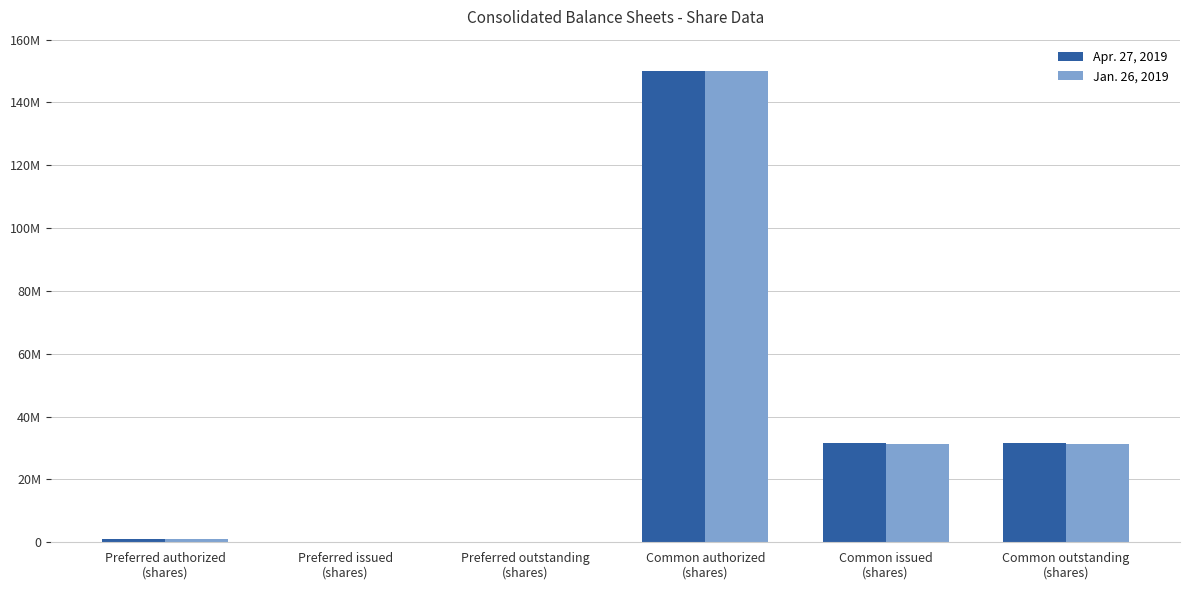

What are all the series names shown in the legend?

Apr. 27, 2019, Jan. 26, 2019